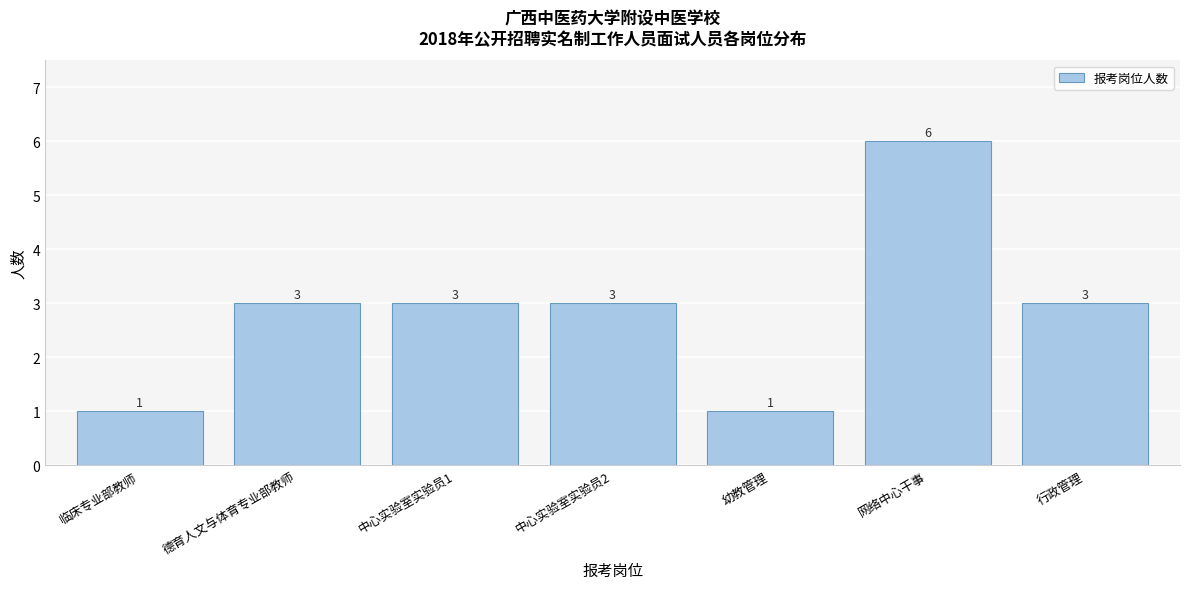

Reading right to left, what are all the values shown in this chart?

3	6	1	3	3	3	1